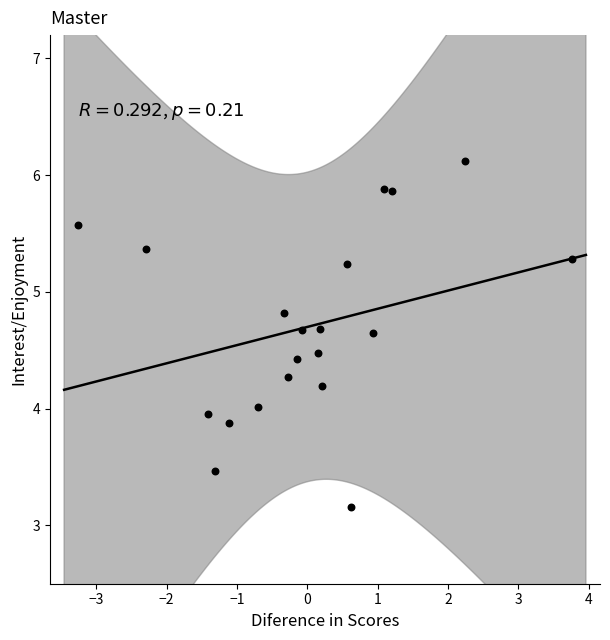

What is the range of X values (max minus min)?

7.0